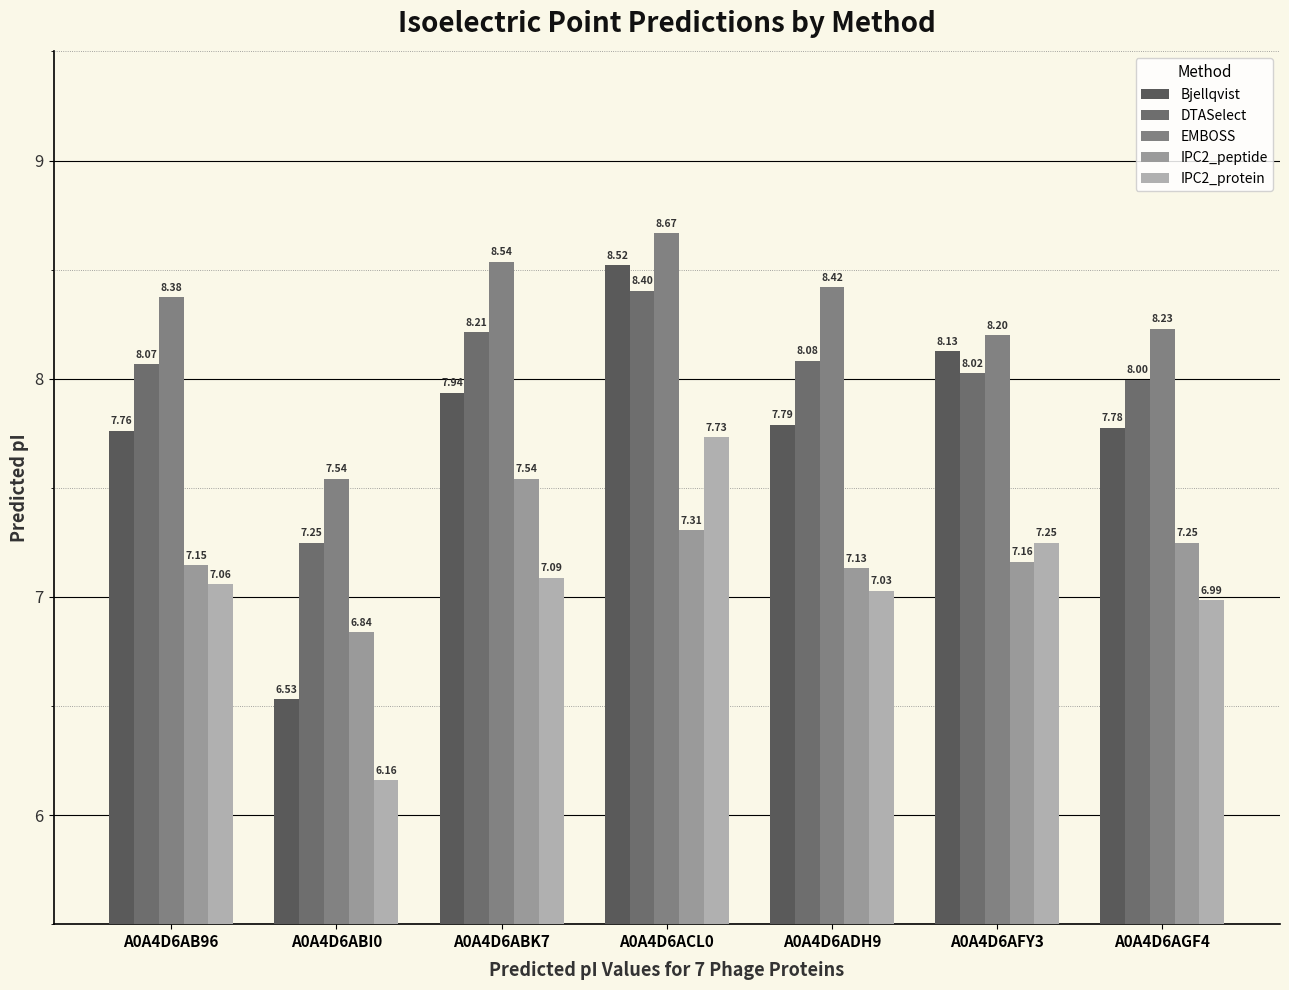

List the labels in order of IPC2_peptide value, largest first.

A0A4D6ABK7, A0A4D6ACL0, A0A4D6AGF4, A0A4D6AFY3, A0A4D6AB96, A0A4D6ADH9, A0A4D6ABI0